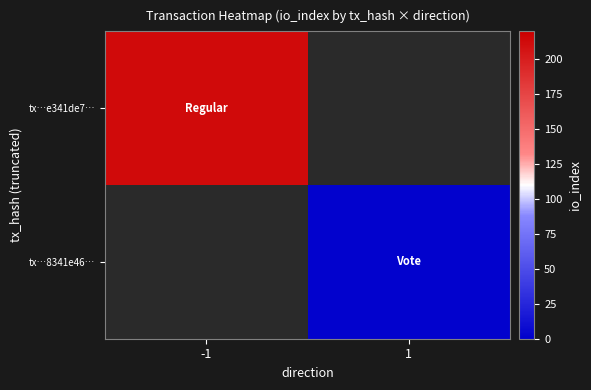

What is the greatest value displayed?

213.0